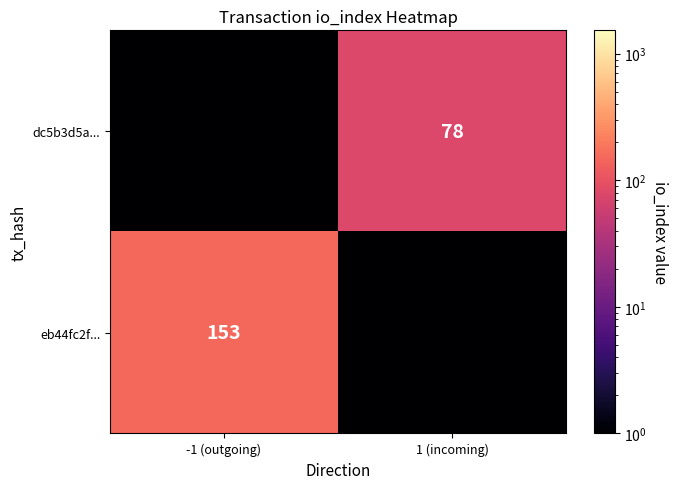

The eb44fc2f... series shows 0.0 at 1 (incoming). True or false?

False